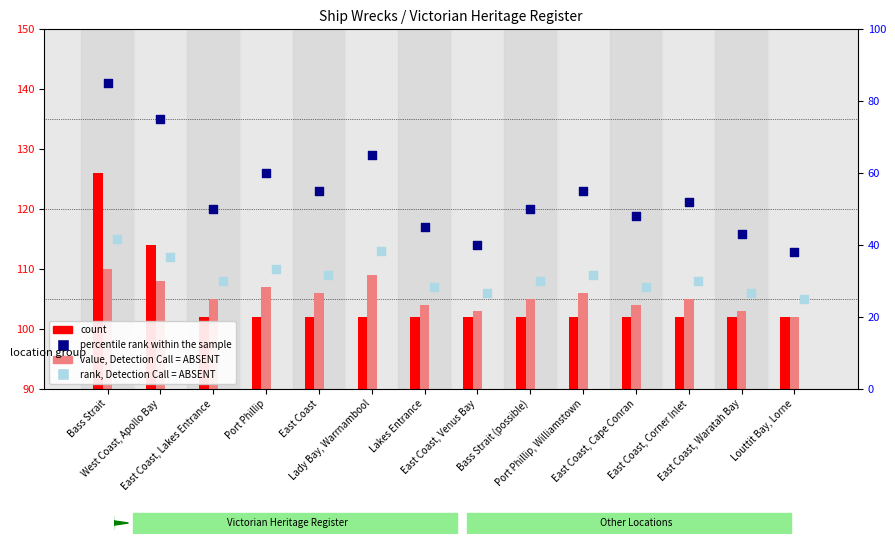

At which category is the sum across all series the highest?

Bass Strait